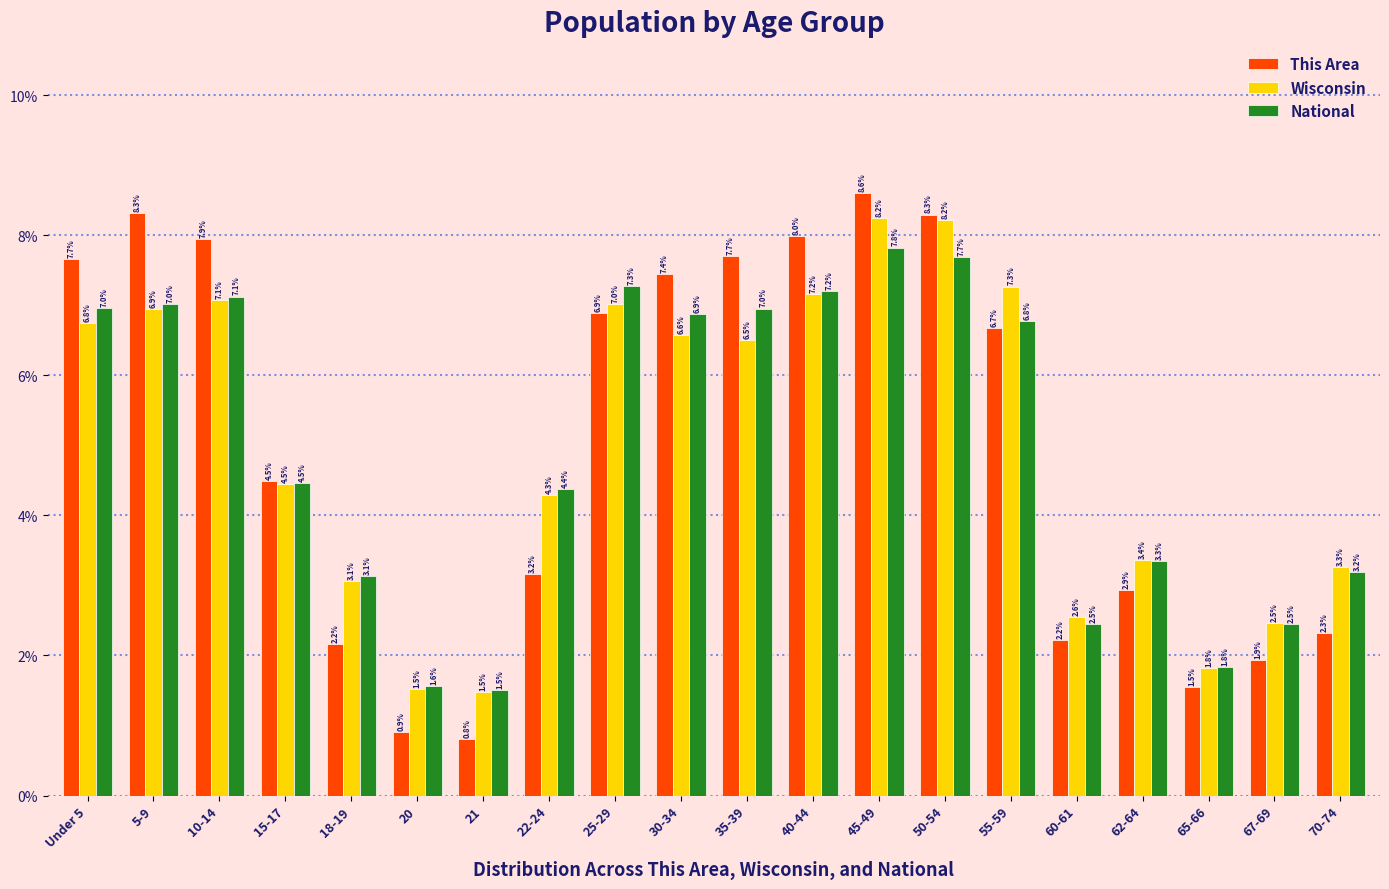

Reading right to left, list all the values displayed in this chart.

This Area: 2.3	1.9	1.5	2.9	2.2	6.7	8.3	8.6	8.0	7.7	7.4	6.9	3.2	0.8	0.9	2.2	4.5	7.9	8.3	7.7
Wisconsin: 3.3	2.5	1.8	3.4	2.6	7.3	8.2	8.2	7.2	6.5	6.6	7.0	4.3	1.5	1.5	3.1	4.5	7.1	6.9	6.8
National: 3.2	2.5	1.8	3.3	2.5	6.8	7.7	7.8	7.2	7.0	6.9	7.3	4.4	1.5	1.6	3.1	4.5	7.1	7.0	7.0